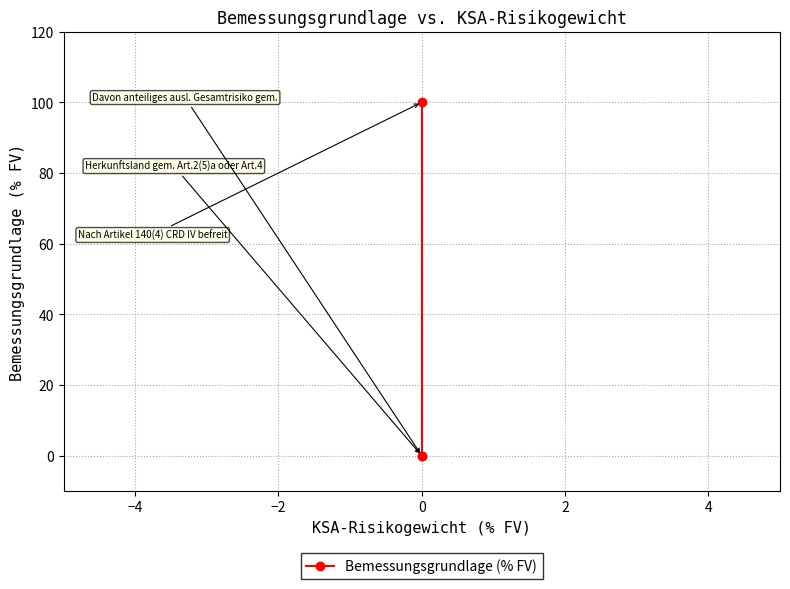

Does the chart display data point markers on the line(s)?

Yes